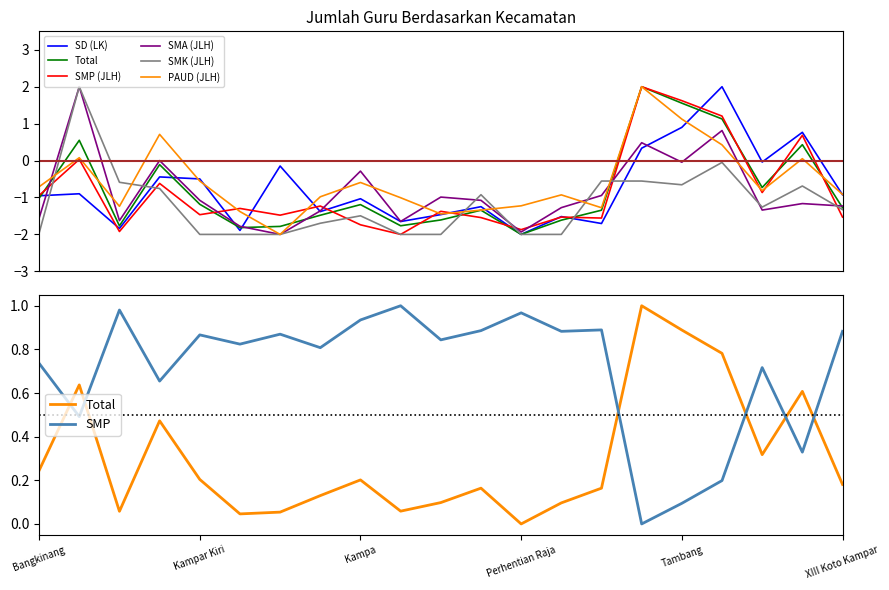

What is the spread (max minus min) of values at Kampar Kiri Hilir?

0.7